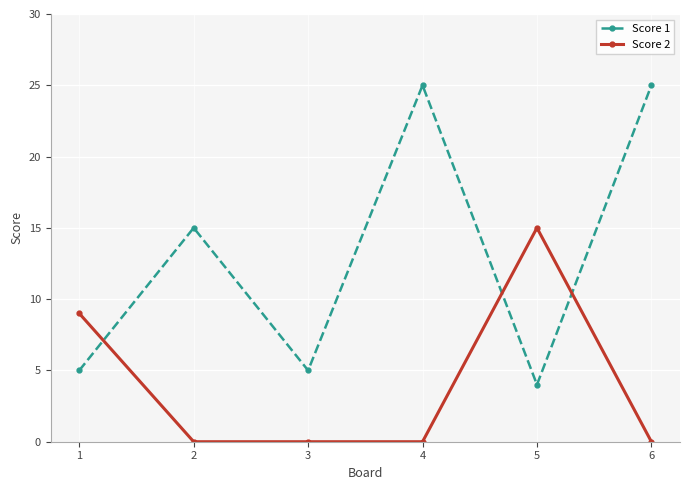

True or false: Score 2 and Score 1 cross at least once.

True